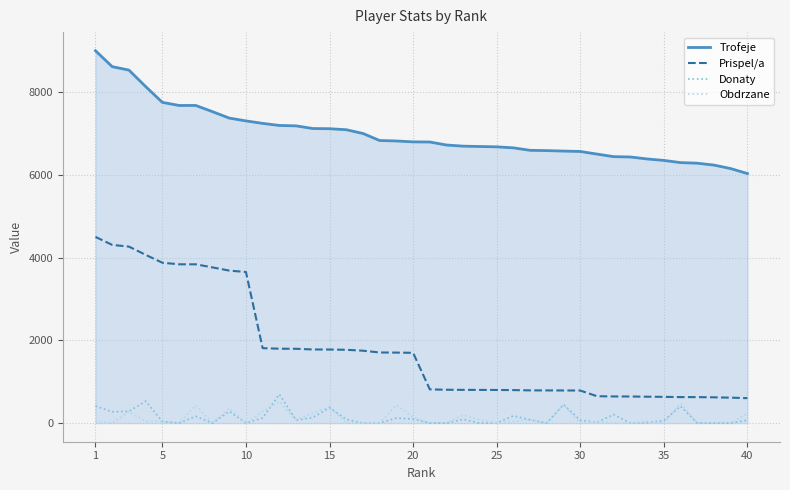

Which series has the largest total across all categories?

Trofeje